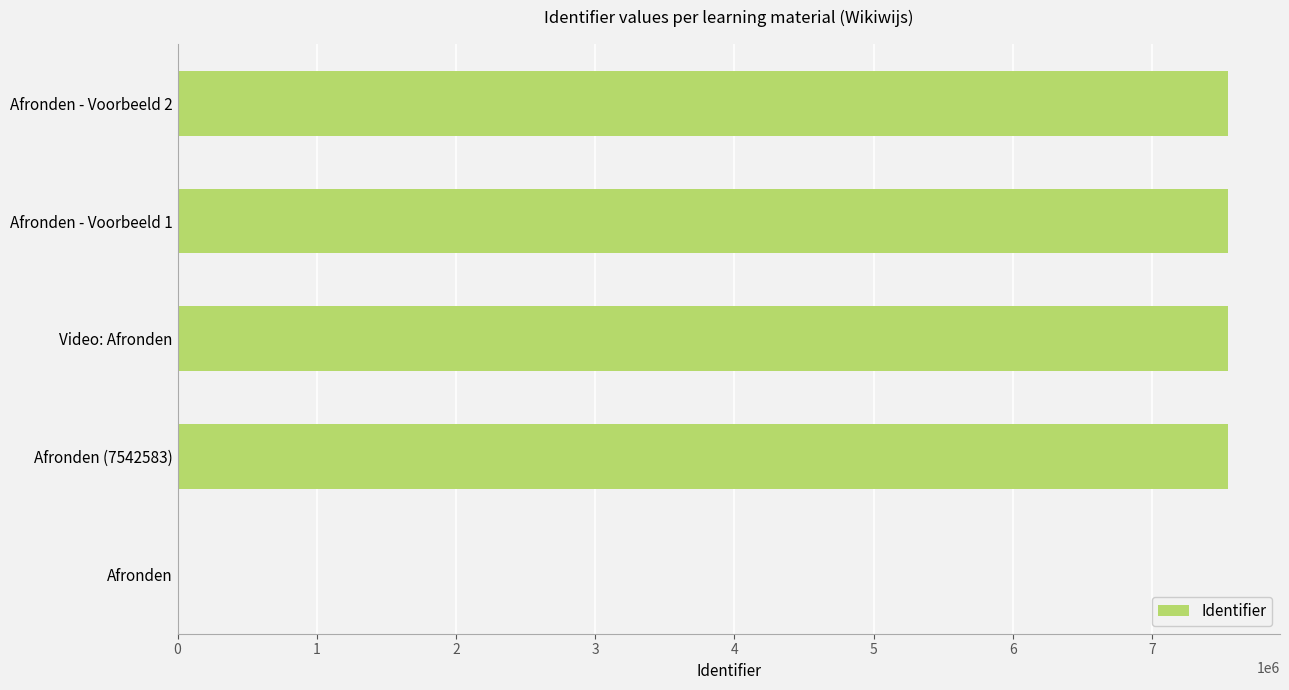

How many positive values are there?

4